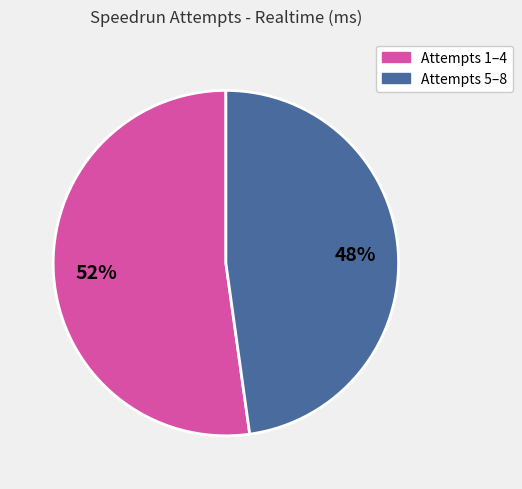

Which has a higher value, Attempts 1–4 or Attempts 5–8?

Attempts 1–4